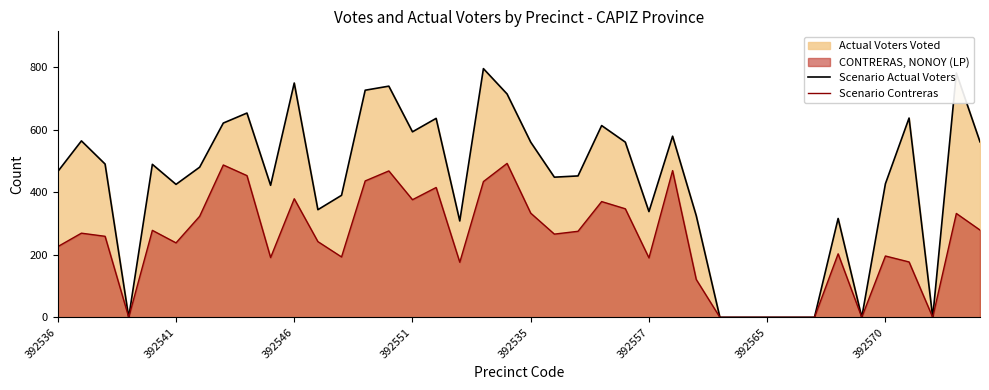

What is the difference between the second highest and second lowest values in the Scenario Actual Voters series?

781